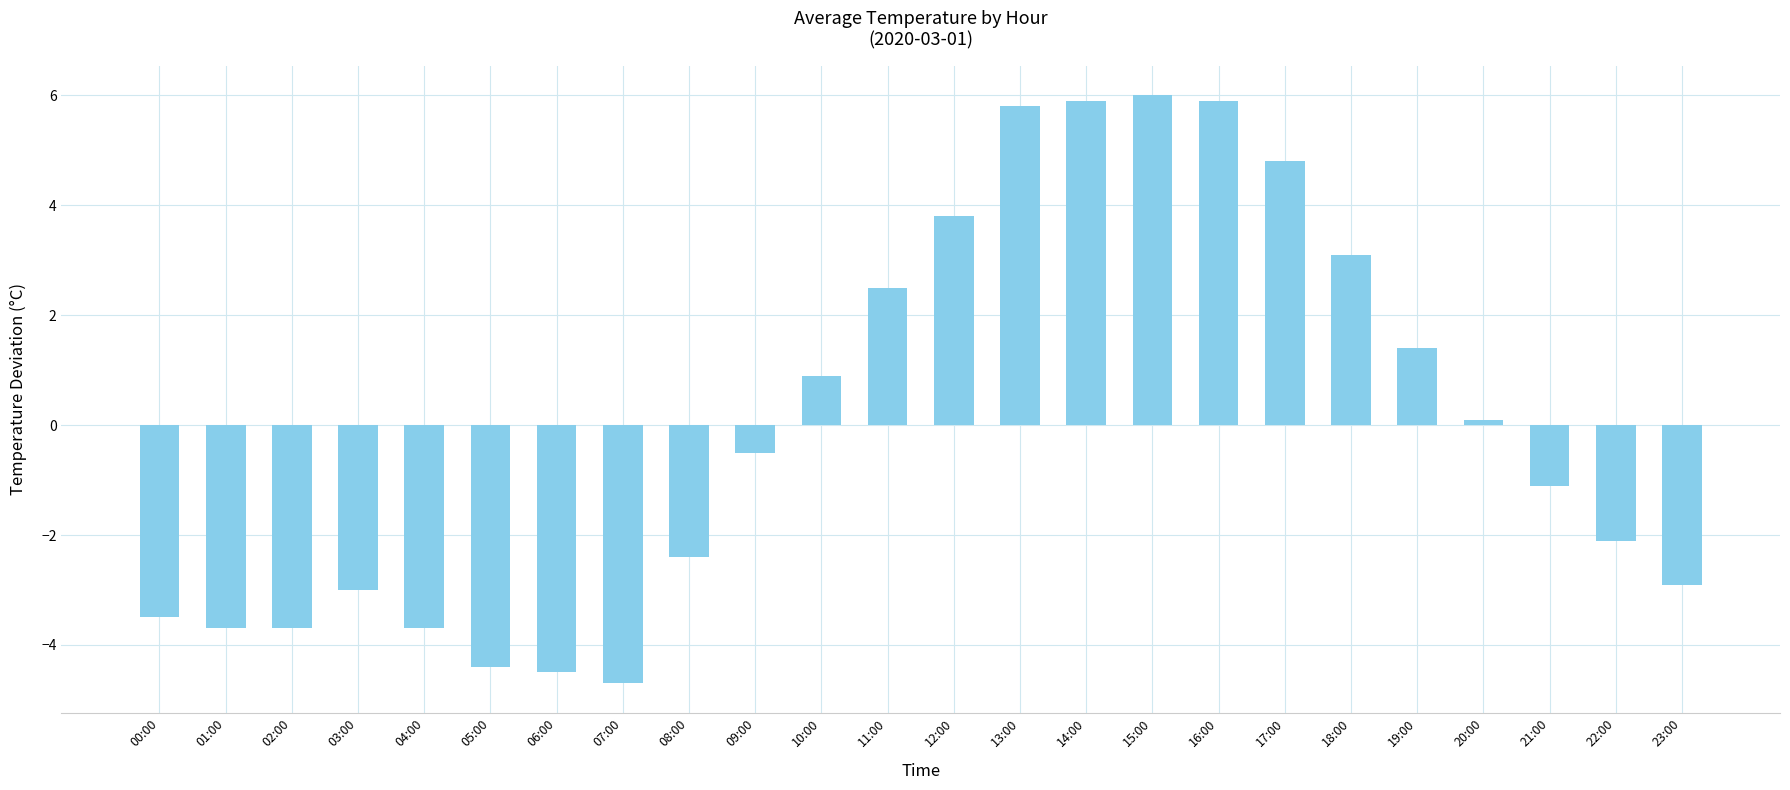

What is the difference between the maximum and minimum values?

10.7